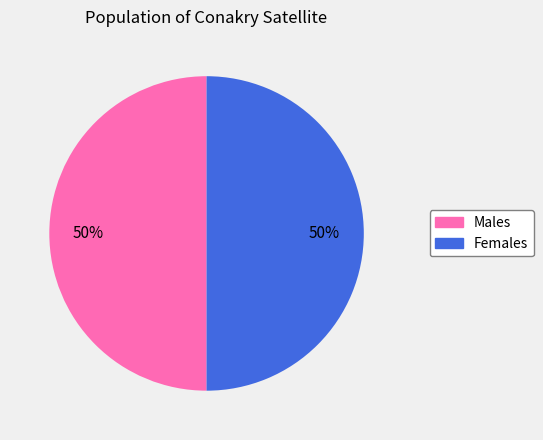

To the nearest percent, what is the average slice percentage?

50%